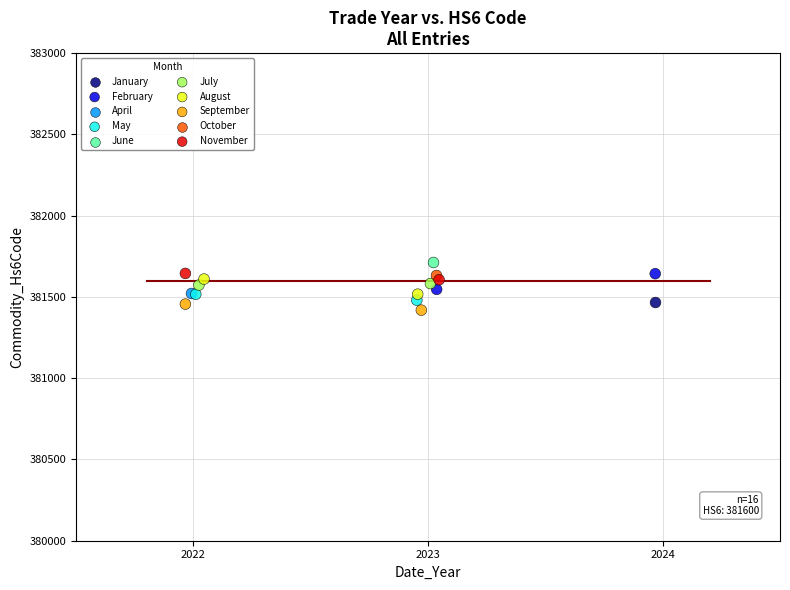

Which series reaches the maximum Y coordinate?

June